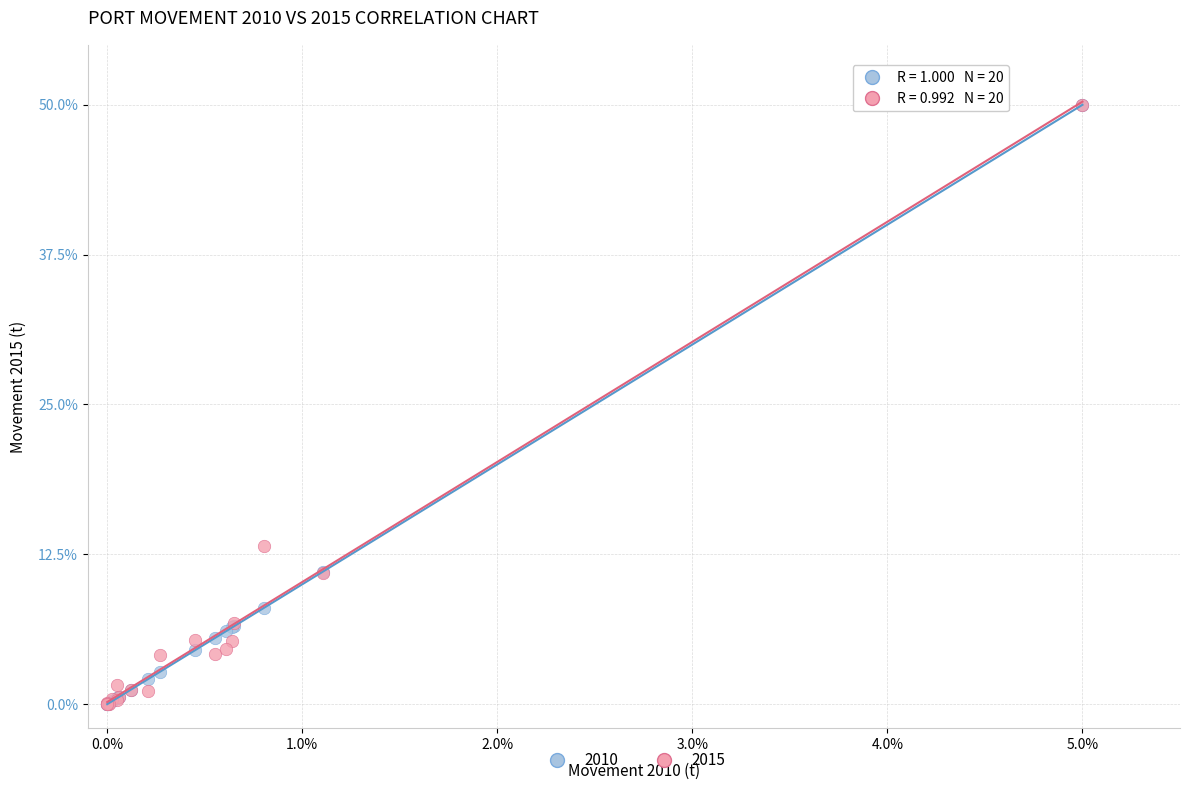

Across all series, what Y value is closest to 25?

13.2